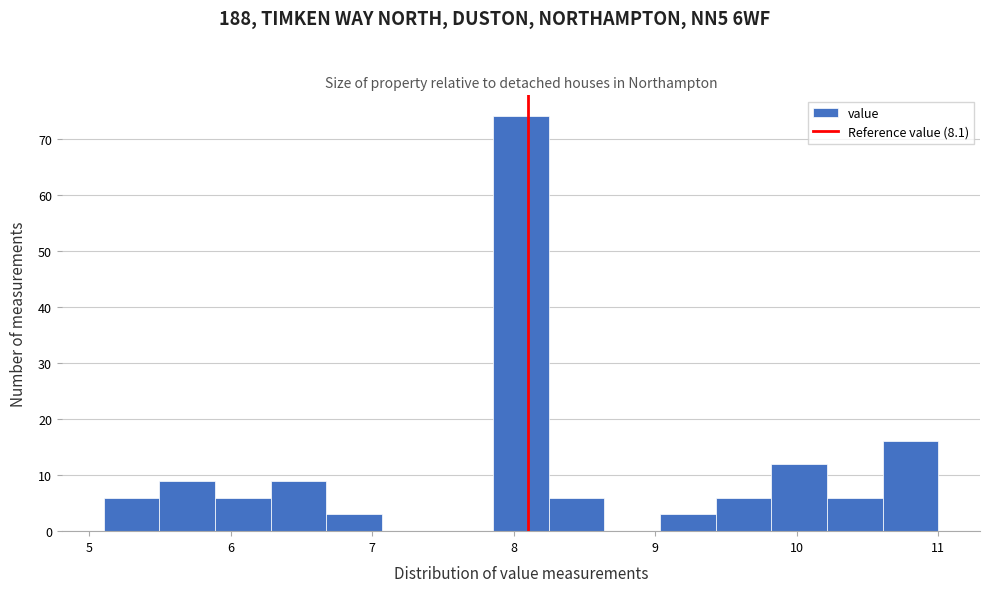

Around what value on the x-axis is the tallest bar? Give the approximate position of its centre, as read against the axis.

8.1